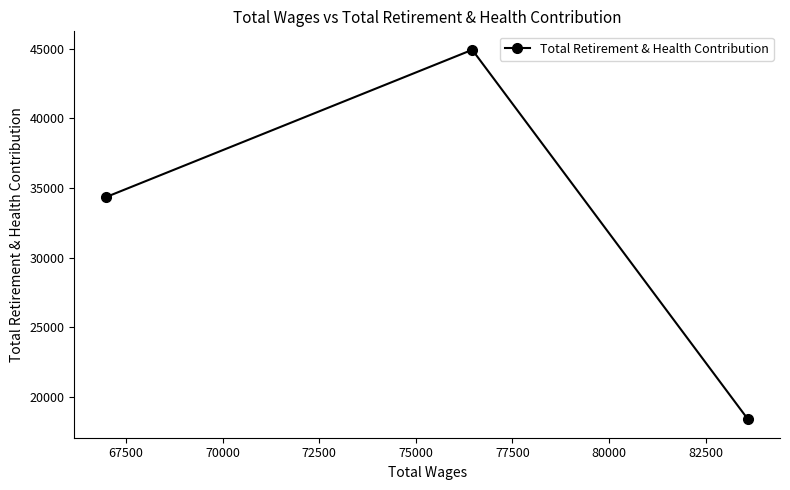

What is the maximum value shown in the chart?

44920